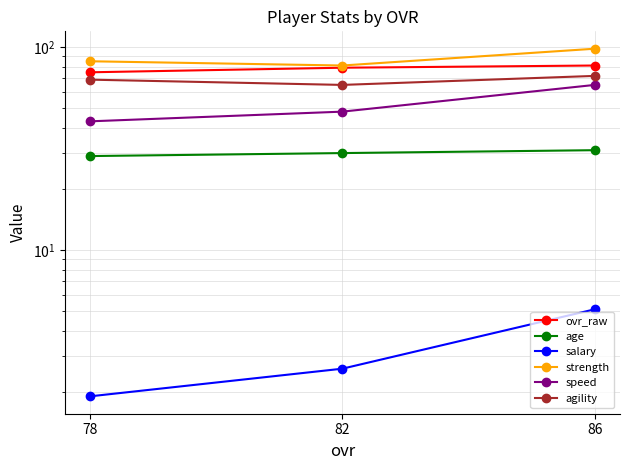

Rank the series at 82 from highest to lowest value.

strength, ovr_raw, agility, speed, age, salary